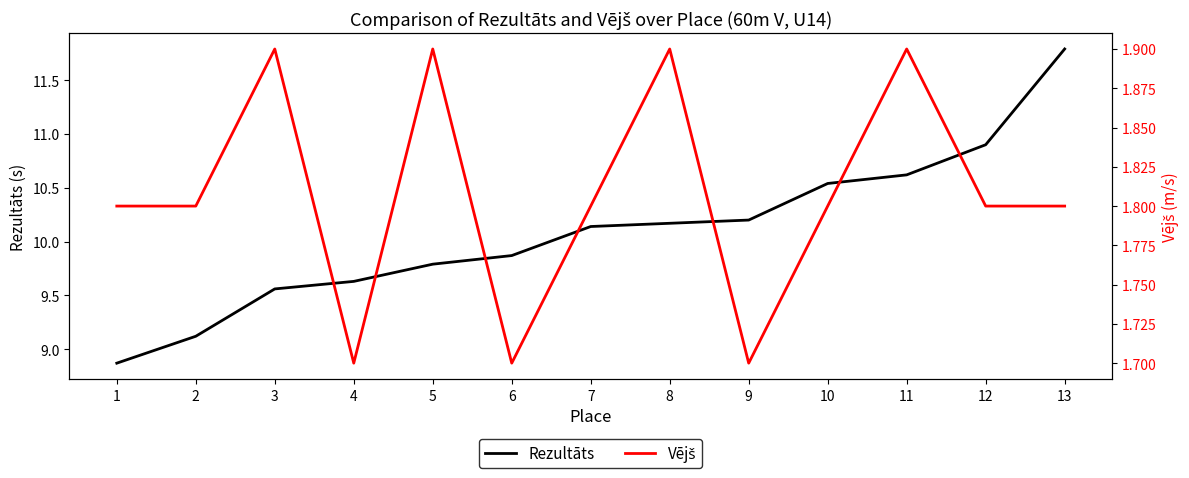

What is the lowest value of the Rezultāts series?

8.9